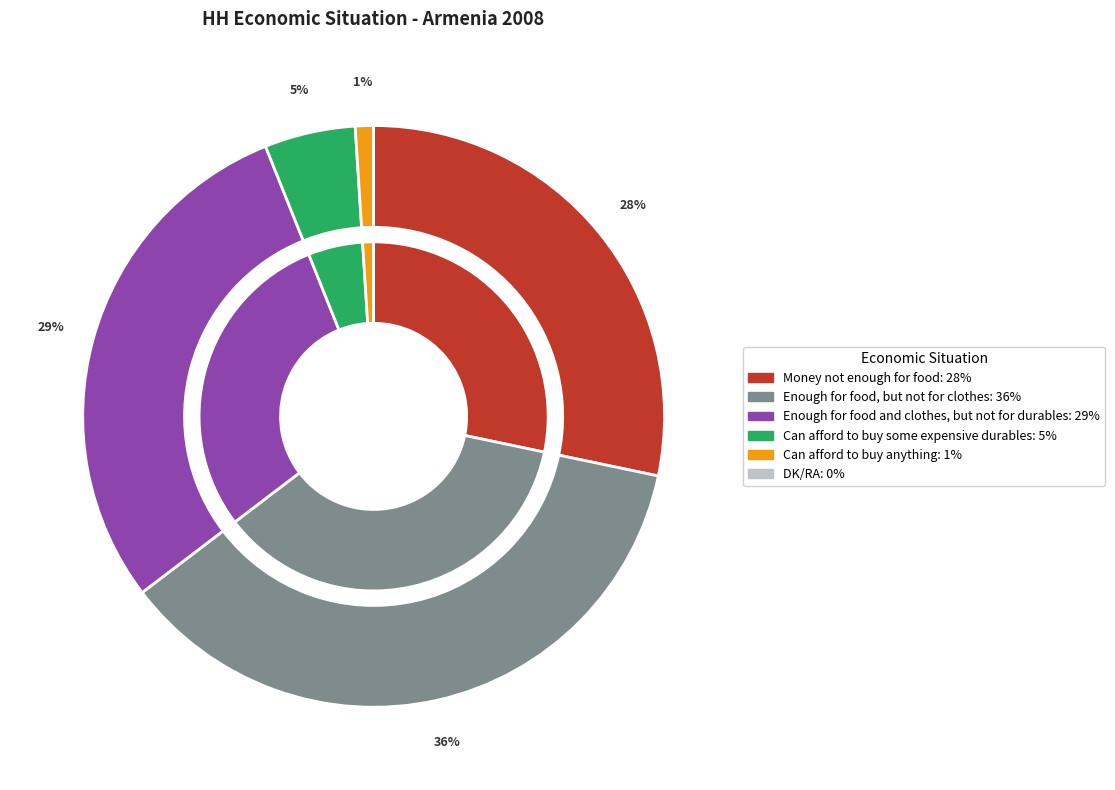

Rank the categories by value from lowest to highest.

DK/RA, Can afford to buy anything, Can afford to buy some expensive durables, Money not enough for food, Enough for food and clothes, but not for durables, Enough for food, but not for clothes